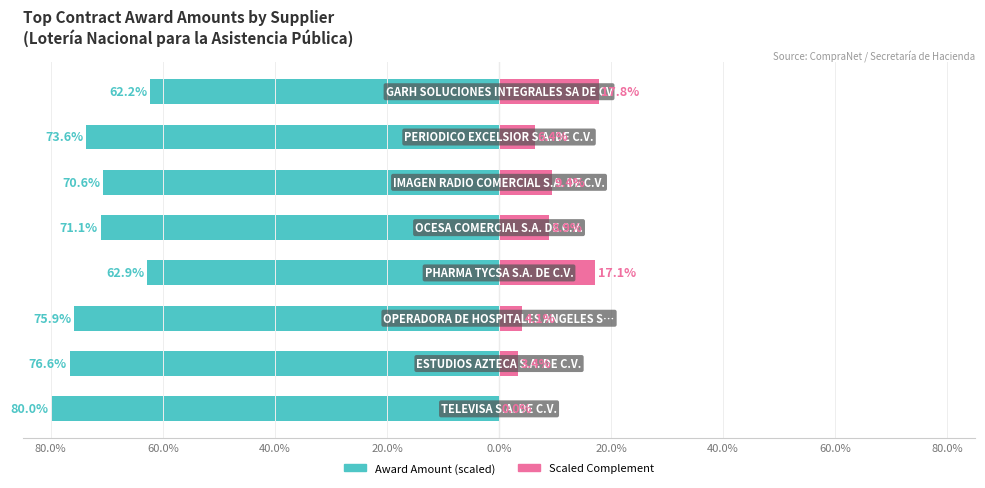

What is the lowest value of the Award Amount (MXN) series?

-80.0